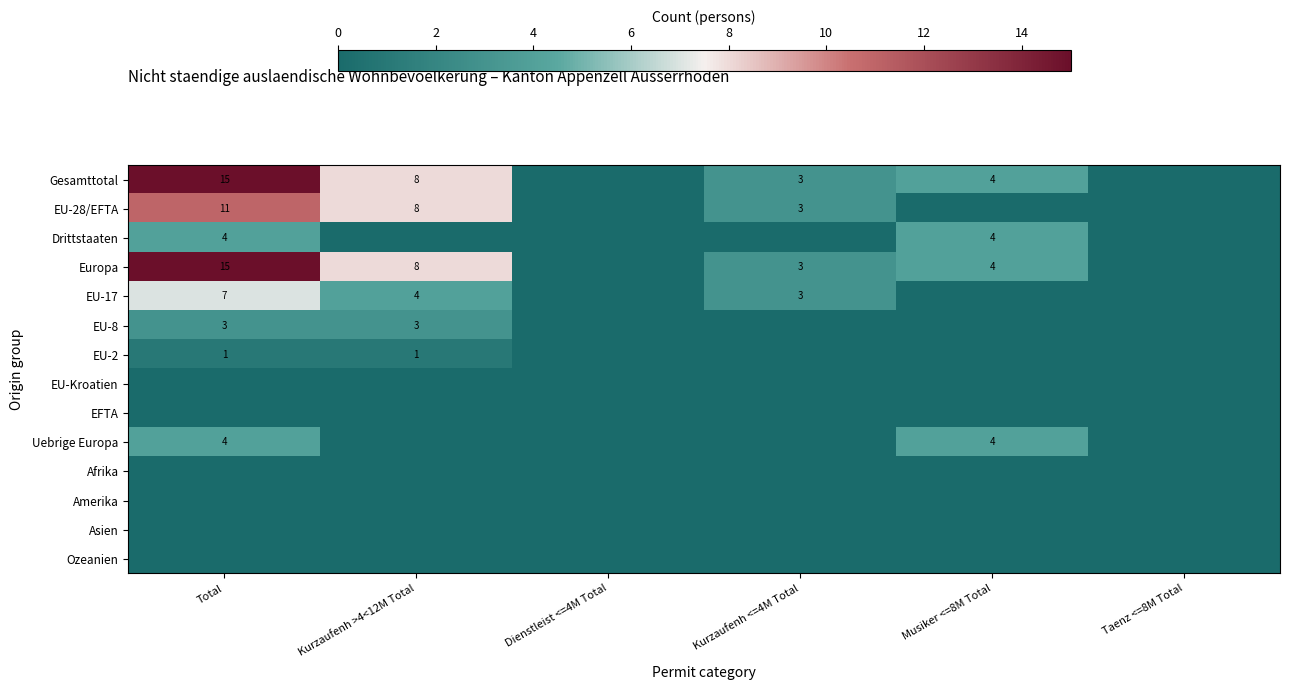

What is the total value across all series at Kurzaufenh >4<12M Total?

32